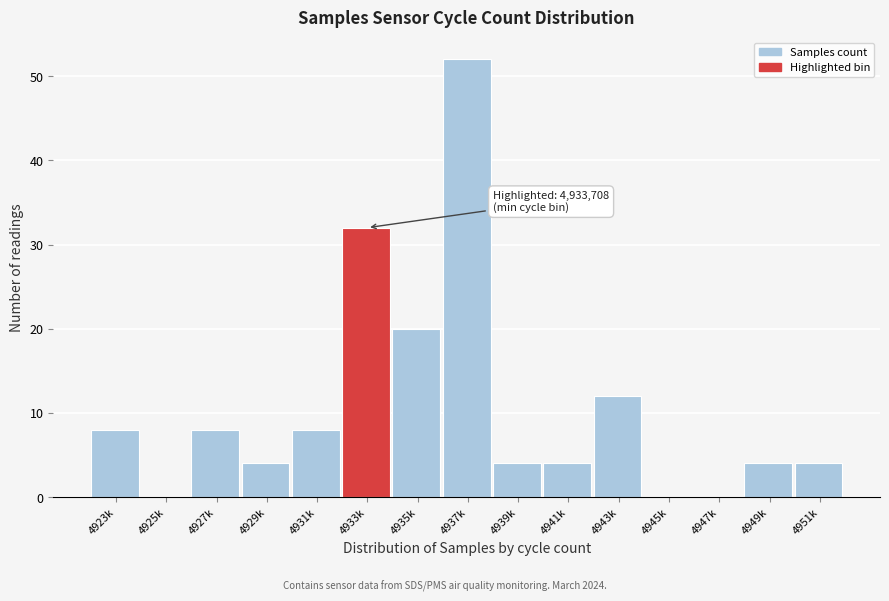

Reading left to right, extract all data points from this chart.

4923k=8	4925k=0	4927k=8	4929k=4	4931k=8	4933k=32	4935k=20	4937k=52	4939k=4	4941k=4	4943k=12	4945k=0	4947k=0	4949k=4	4951k=4